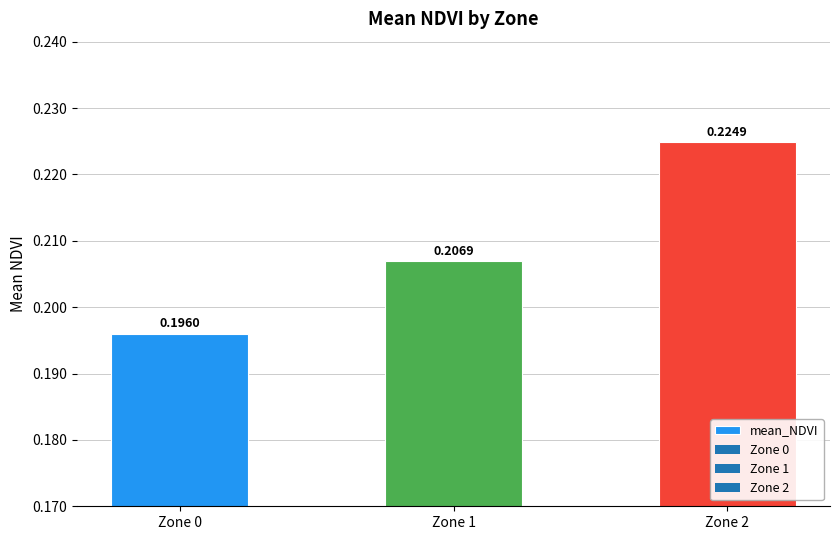

What is the sum of the values at Zone 0 and Zone 2?

0.4